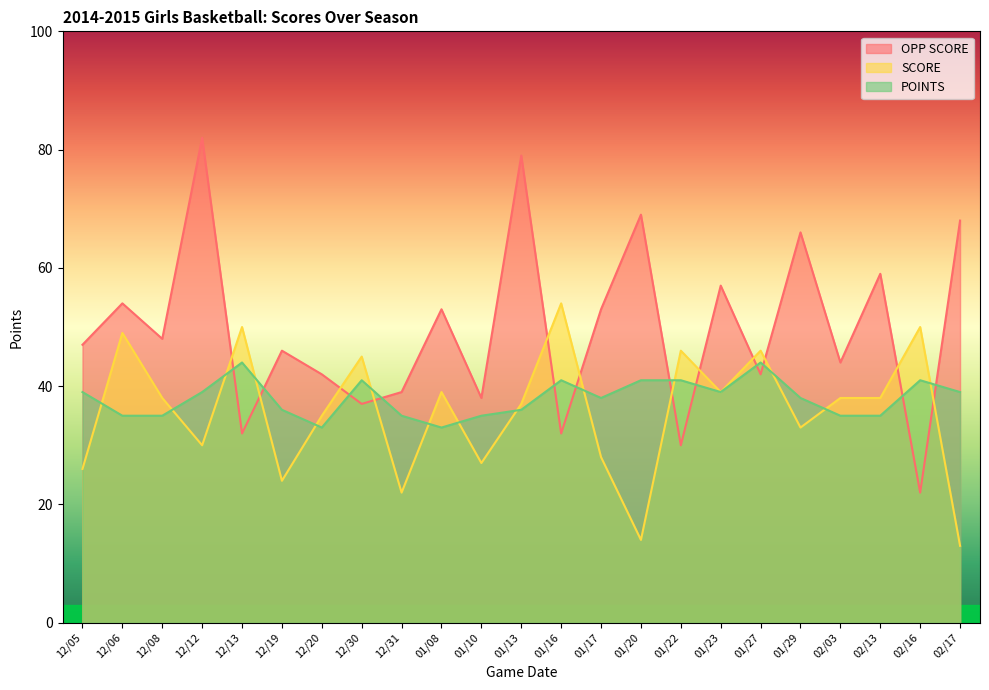

At which label is SCORE closest to 33?

01/29